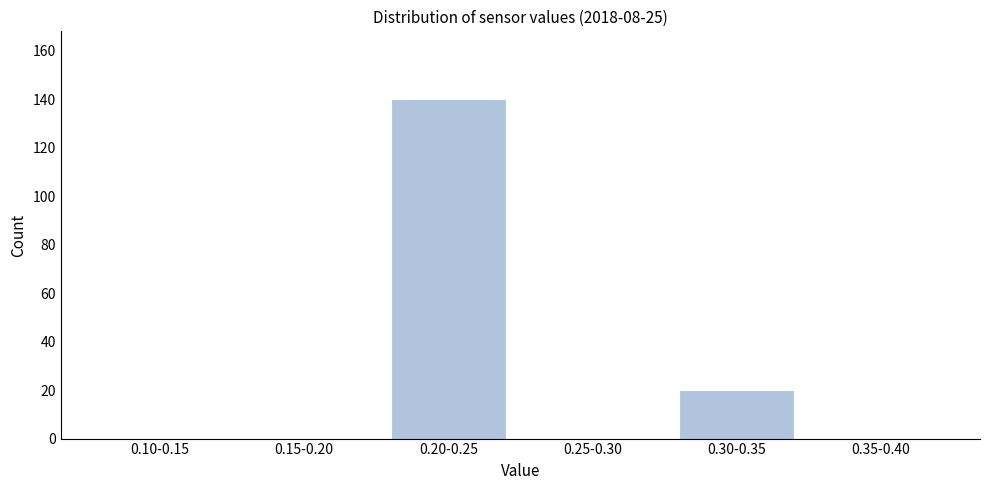

Reading left to right, what are all the values shown in this chart?

0.10-0.15=0	0.15-0.20=0	0.20-0.25=140	0.25-0.30=0	0.30-0.35=20	0.35-0.40=0